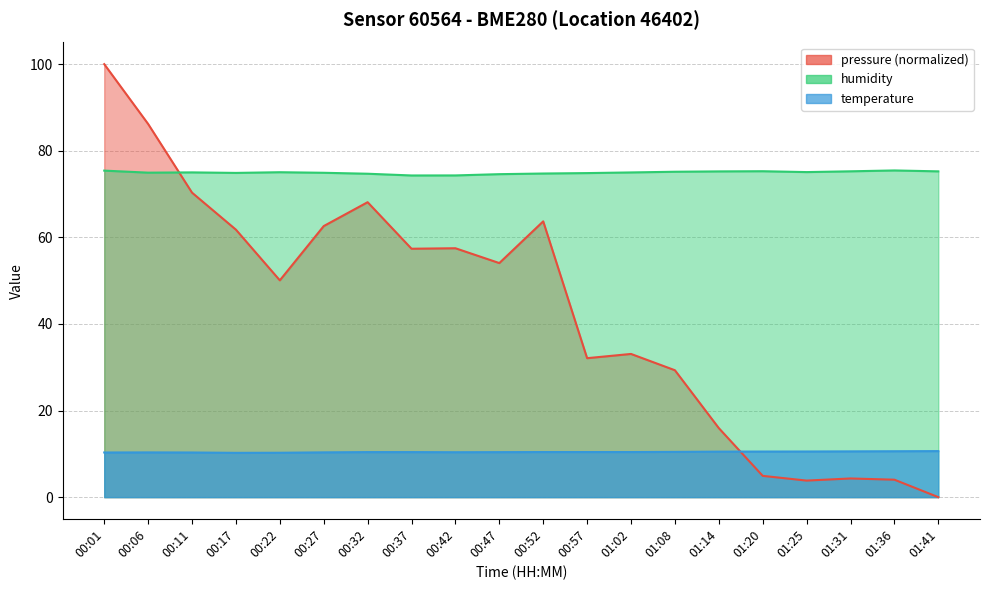

Reading left to right, transcribe all the data shown in this chart.

pressure: 100.0	86.2	70.3	61.8	50.1	62.6	68.1	57.4	57.5	54.1	63.7	32.1	33.1	29.3	15.9	4.9	3.8	4.3	4.0	0.0
temperature: 10.3	10.3	10.3	10.2	10.2	10.3	10.4	10.4	10.4	10.4	10.4	10.4	10.4	10.4	10.5	10.5	10.5	10.6	10.6	10.6
humidity: 75.4	74.9	75.0	74.9	75.0	74.9	74.7	74.3	74.3	74.6	74.7	74.8	75.0	75.2	75.2	75.3	75.1	75.2	75.5	75.2